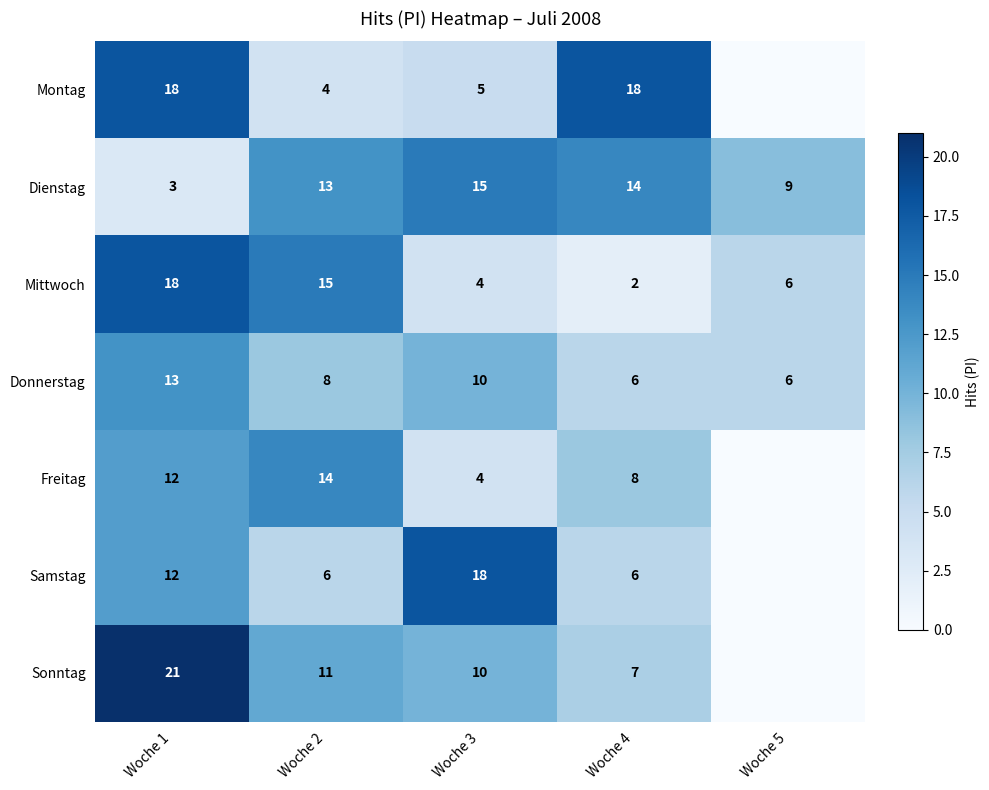

What is the difference between the highest and lowest values at Woche 1?

18